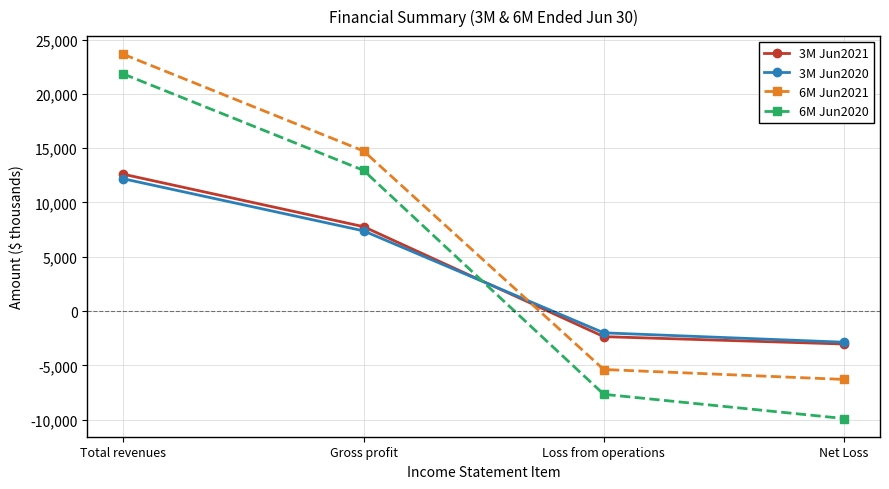

What are all the series names shown in the legend?

3M Jun2021, 3M Jun2020, 6M Jun2021, 6M Jun2020